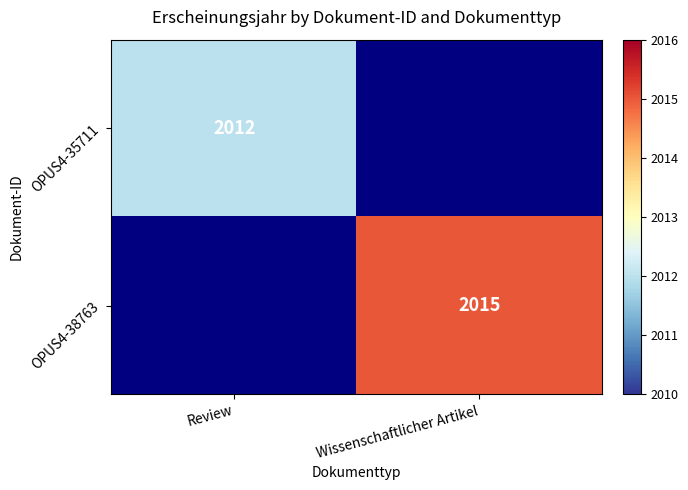

Count the number of categories in the chart.

2